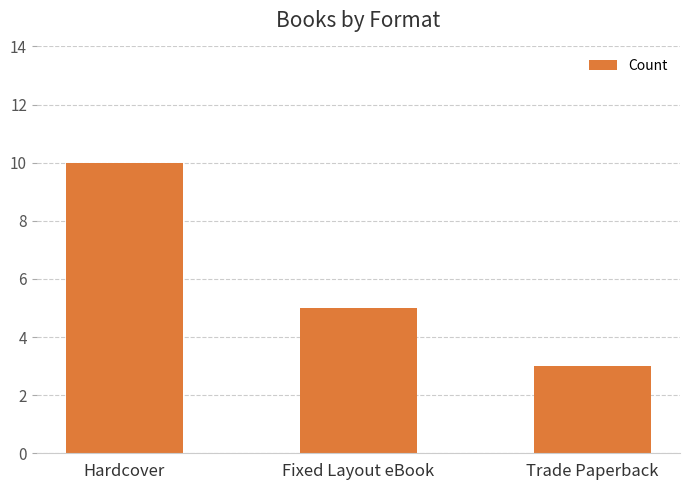

What is the change in value from Fixed Layout eBook to Trade Paperback?

-2